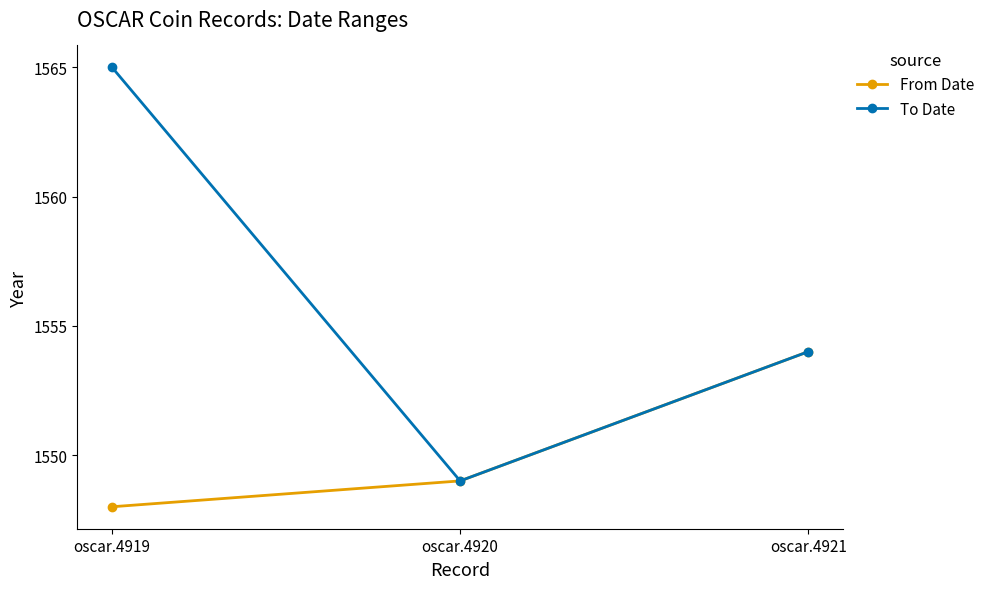

How many To Date values are between 1549 and 1565?

3